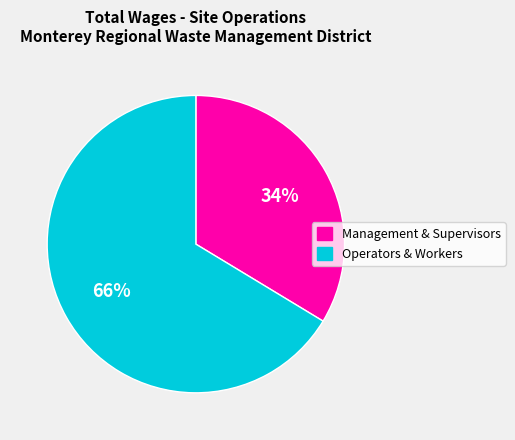

To the nearest percent, what is the average slice percentage?

50%